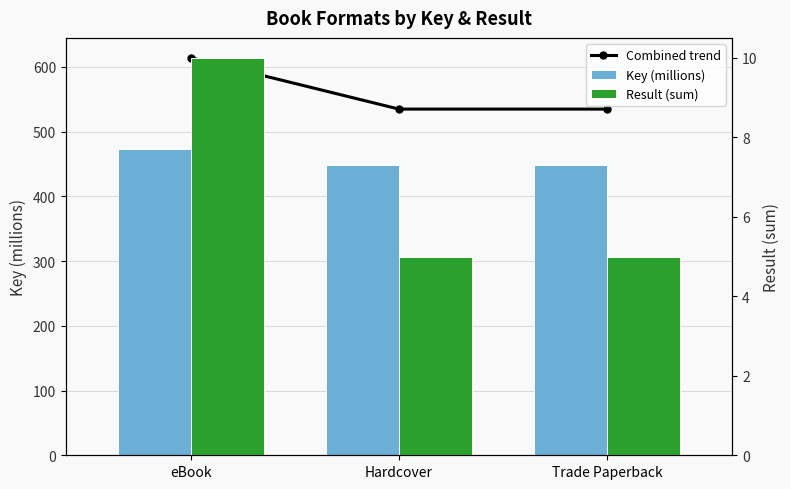

What are all the series names shown in the legend?

Combined trend, Key (millions), Result (sum)